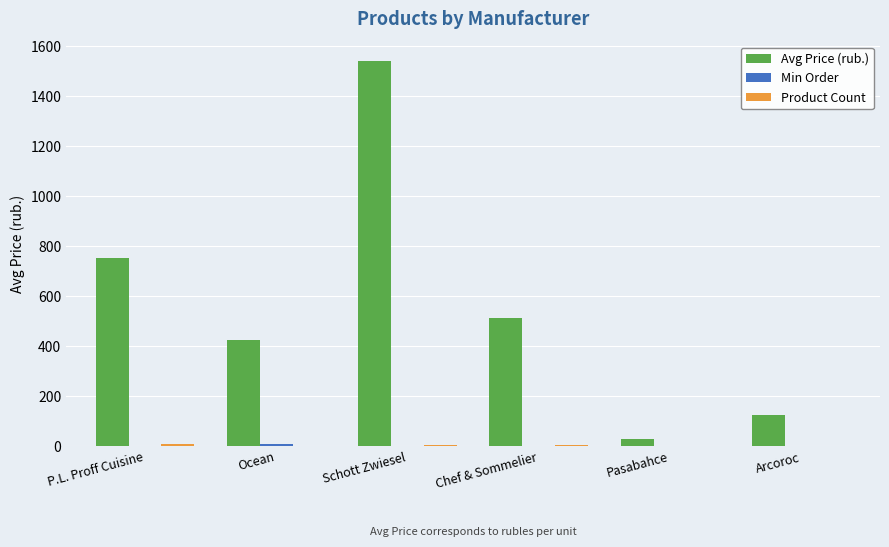

Which series changed the most between Schott Zwiesel and Arcoroc?

Avg Price (rub.)